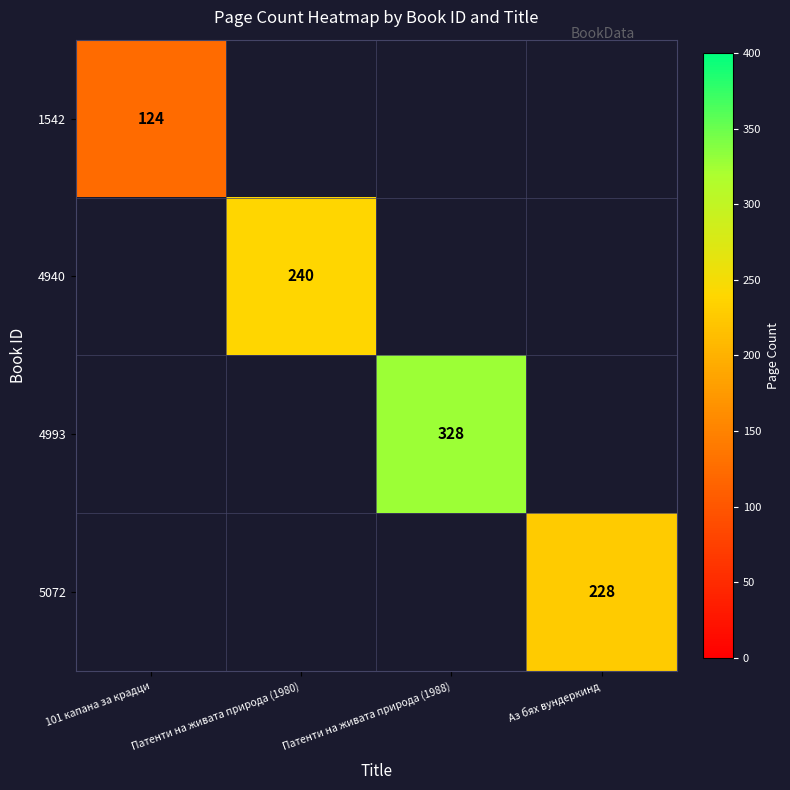

At how many categories does at least one series exceed 154?

3